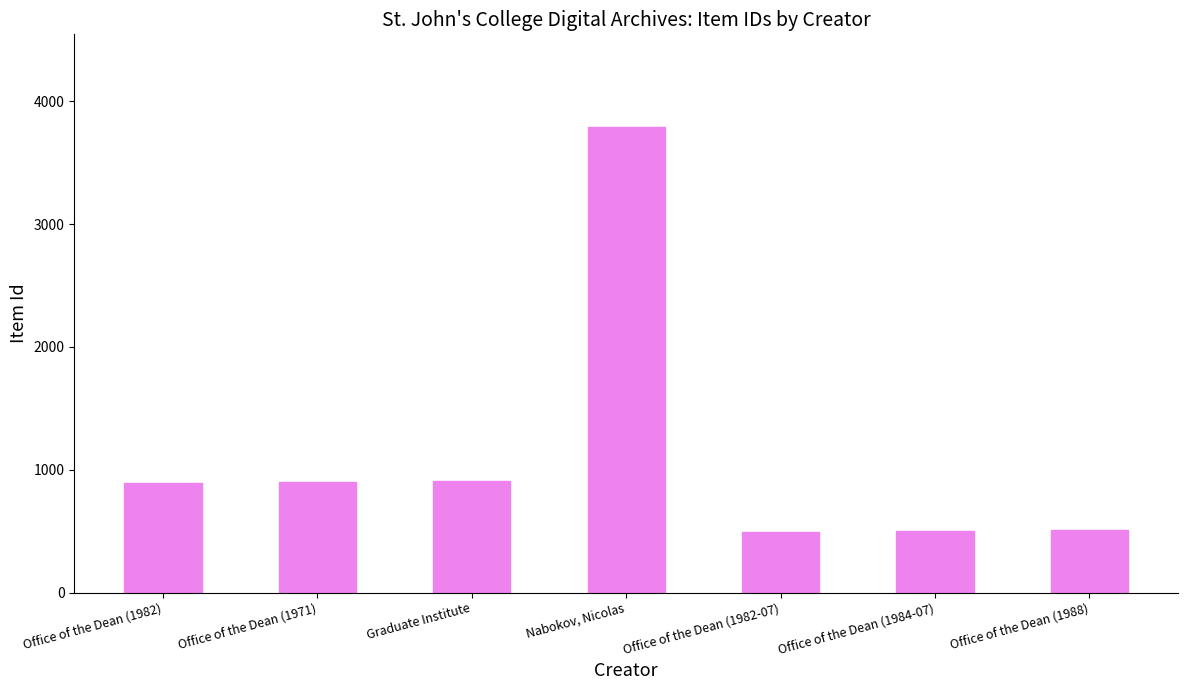

Approximately how many times larger is the value at Office of the Dean (1988) compared to Office of the Dean (1971)?

0.6